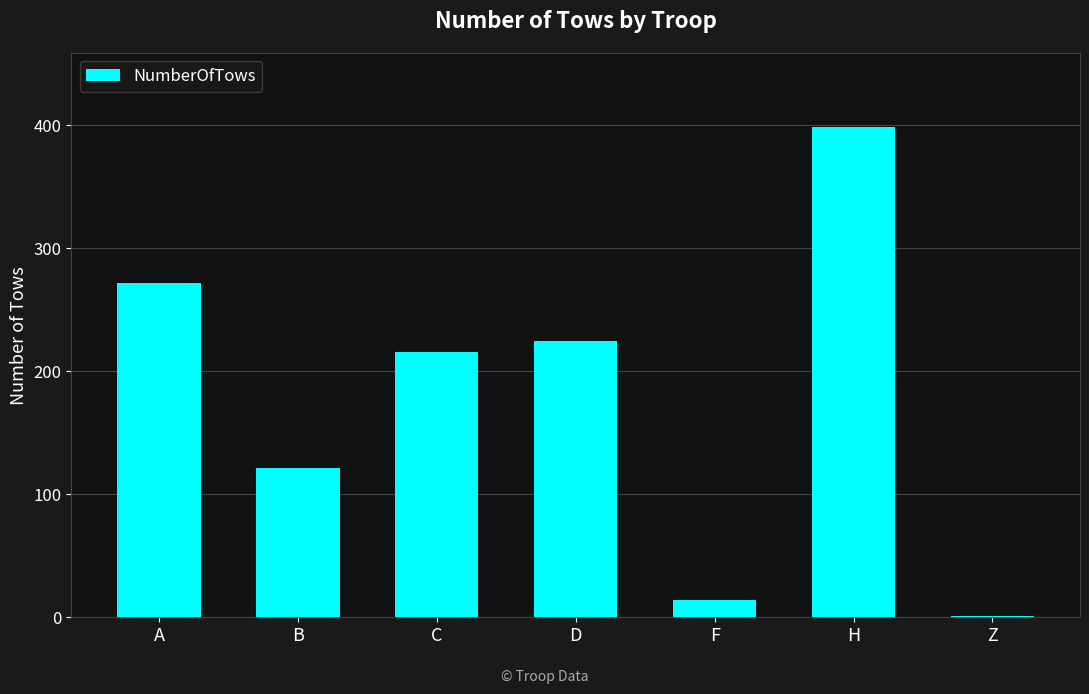

How many data points does each series have?

7